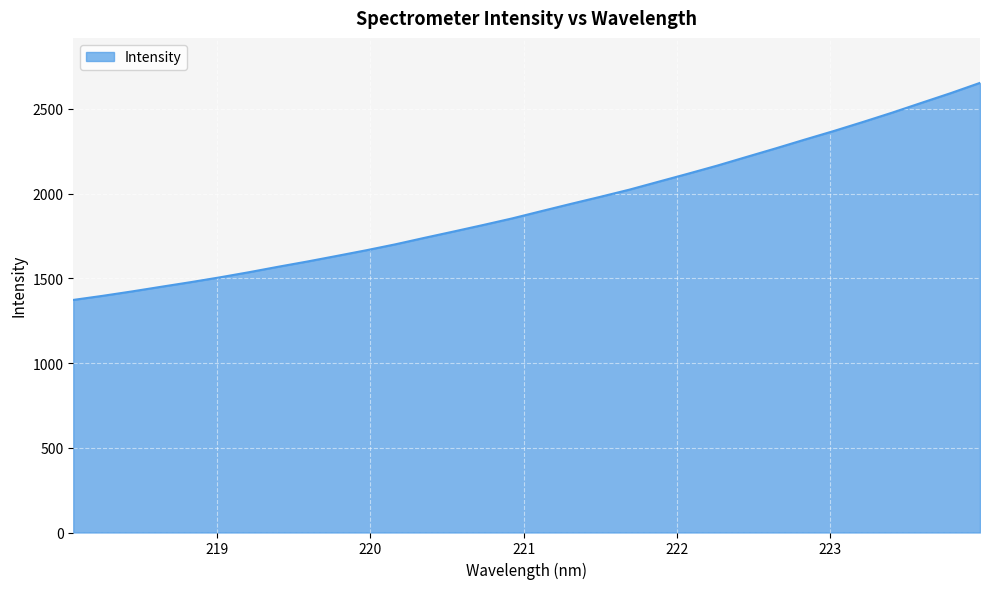

What is the difference between the maximum and minimum values?

1281.0